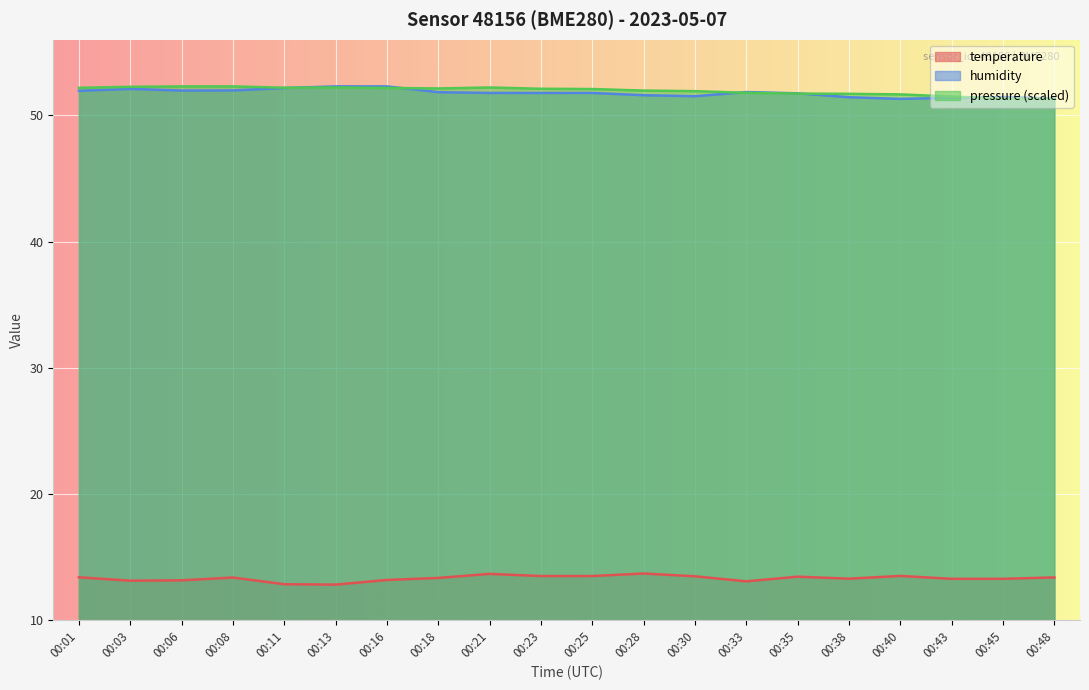

The humidity series shows 89.0 at 00:28. True or false?

False